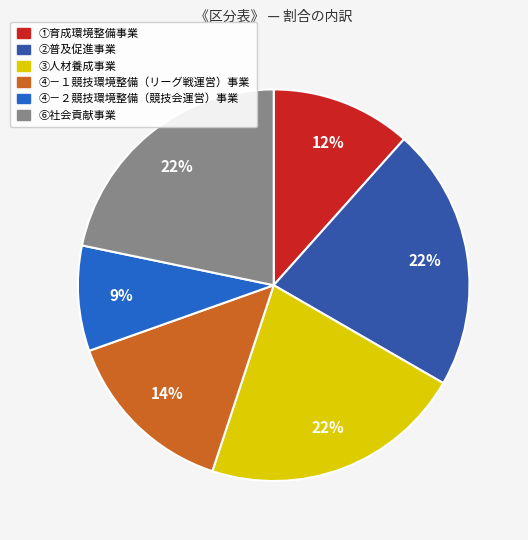

Between ④－１競技環境整備（リーグ戦運営）事業 and ①育成環境整備事業, which is larger?

④－１競技環境整備（リーグ戦運営）事業